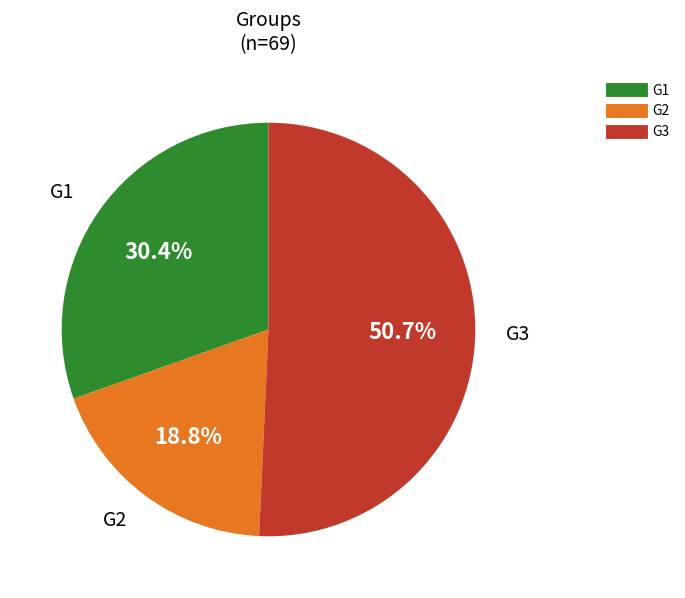

Which slice is the smallest?

G2